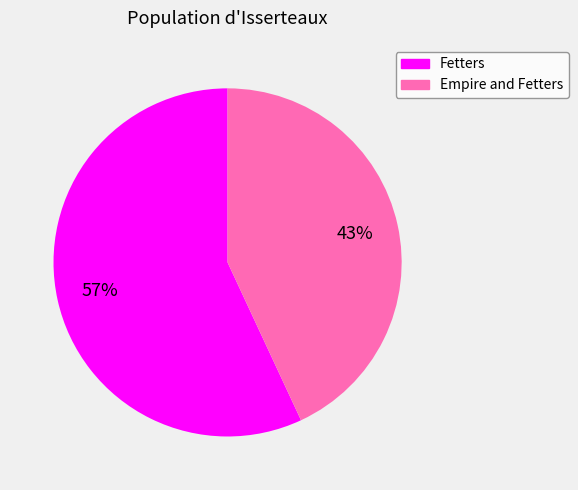

Which has a higher value, Empire and Fetters or Fetters?

Fetters